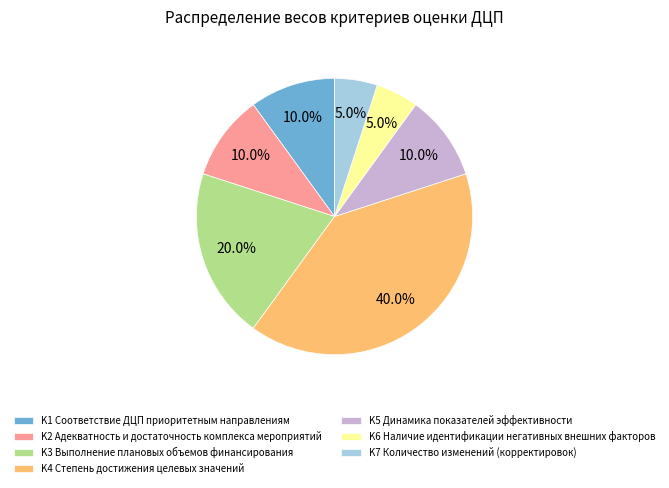

To the nearest percent, what portion does K3 Выполнение плановых объемов финансирования represent?

20%